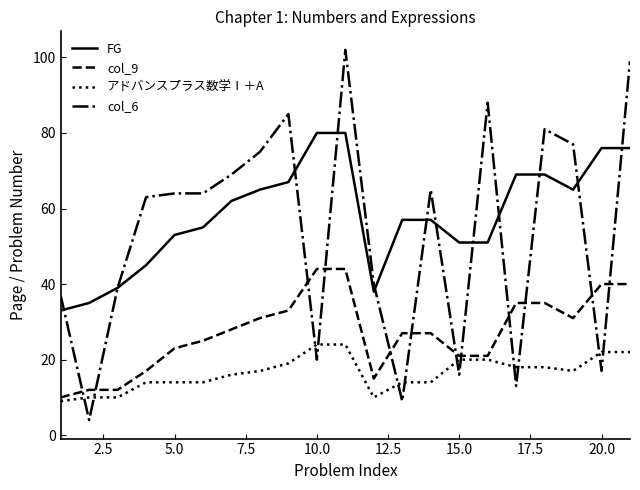

True or false: FG and col_9 intersect in this chart.

False